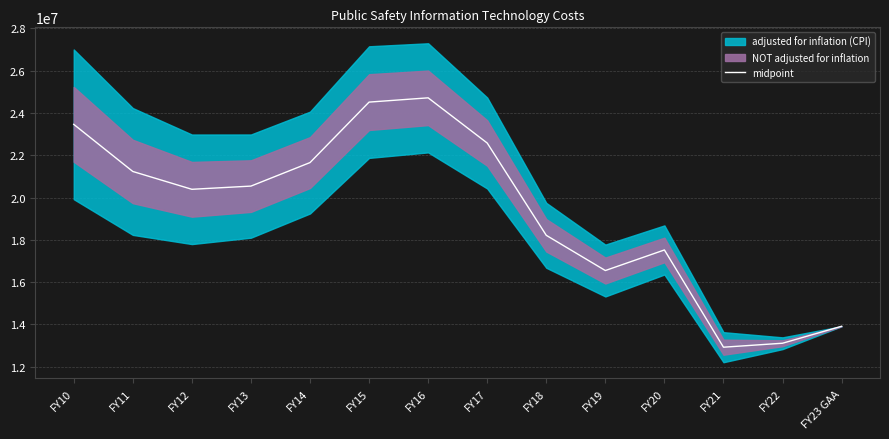

What is the minimum value shown in the chart?

12926113.5